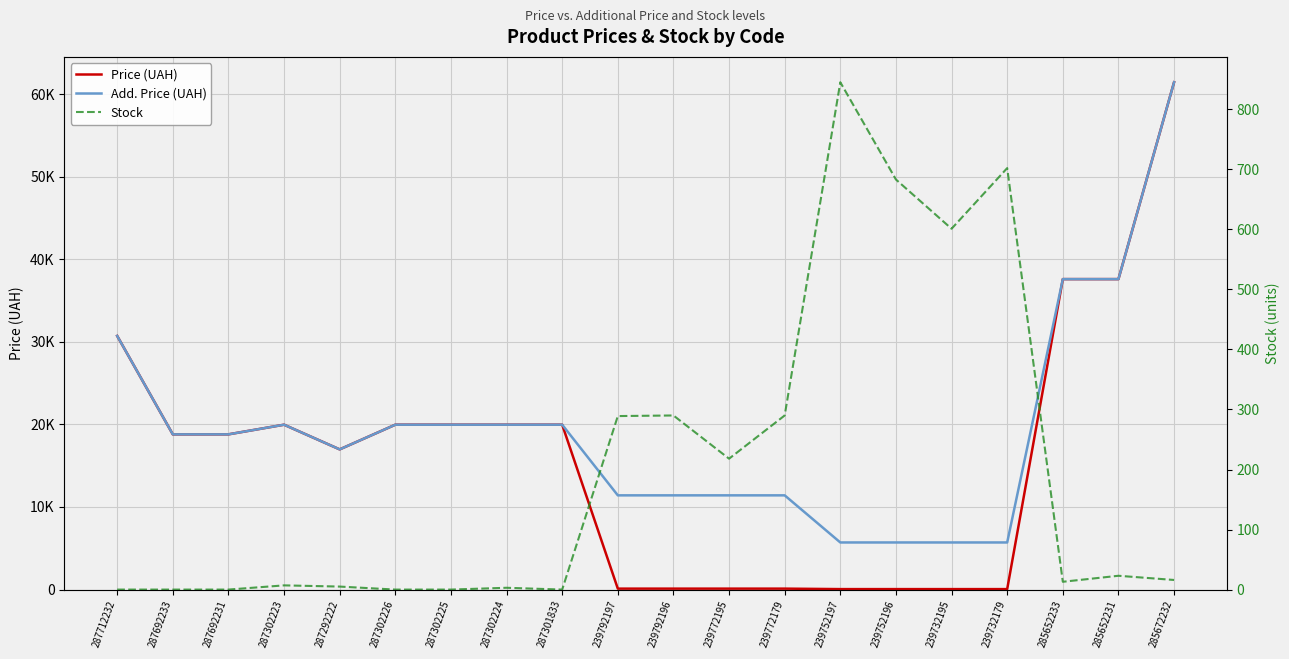

What is the difference between the highest and lowest values at 287302225?

19964.2